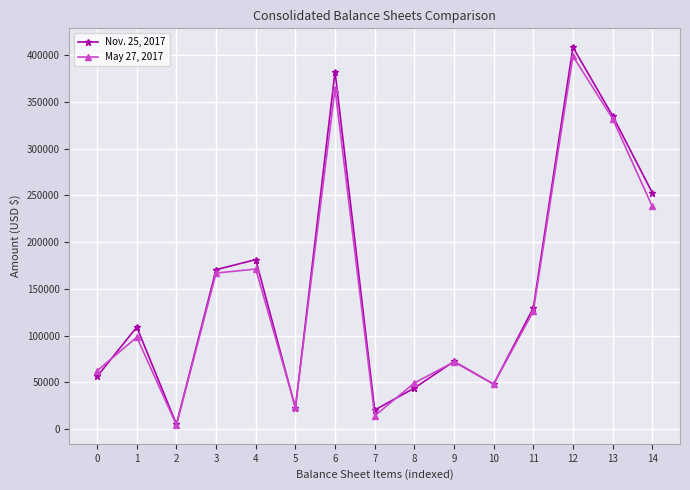

Where is May 27, 2017 nearest to the value 201611?

4